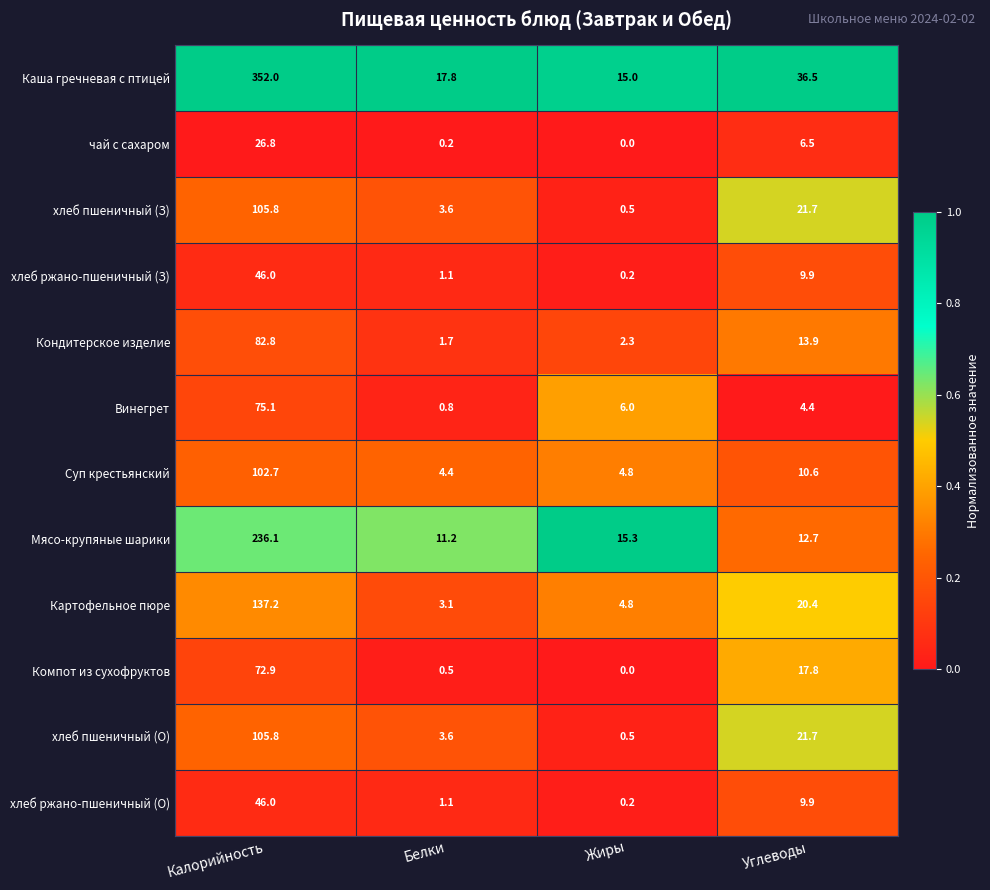

What value does the хлеб пшеничный (О) series have at Жиры?

0.5